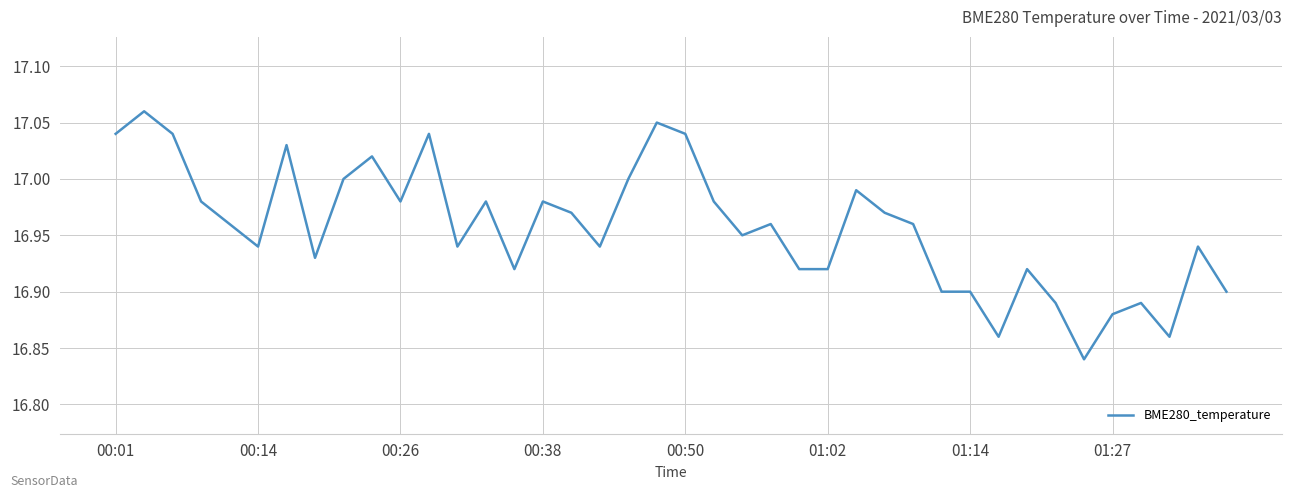

True or false: the data shows 26.9 at 01:27.

False